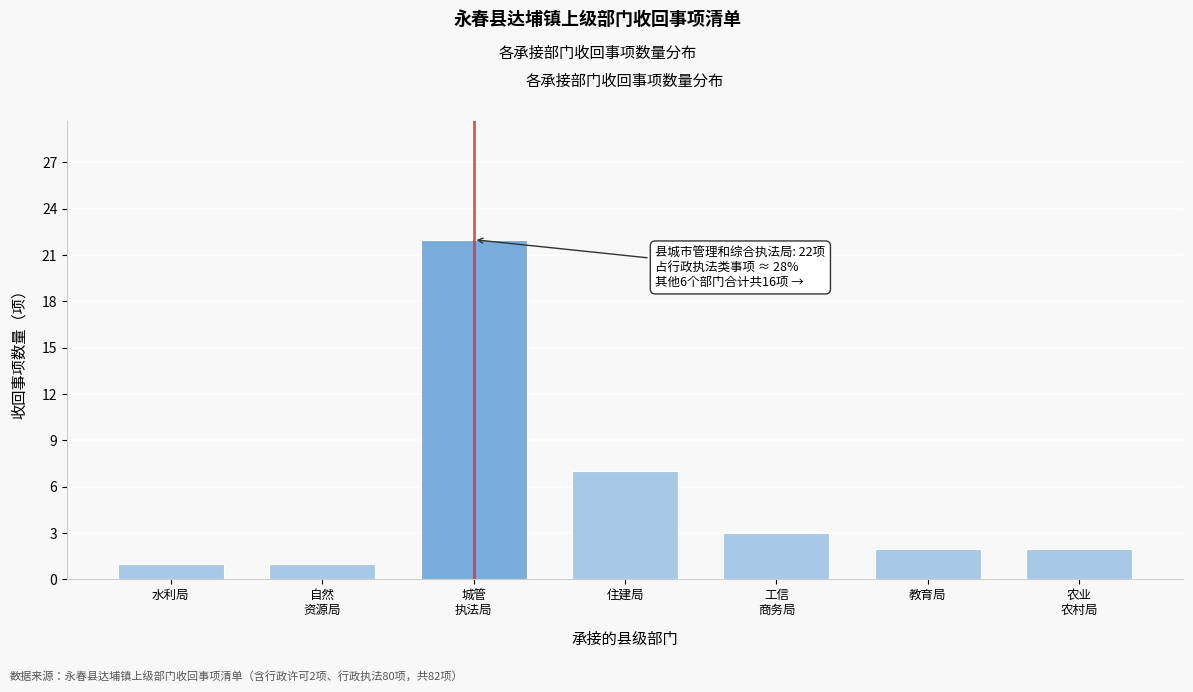

Reading right to left, transcribe all the data shown in this chart.

2	2	3	7	22	1	1